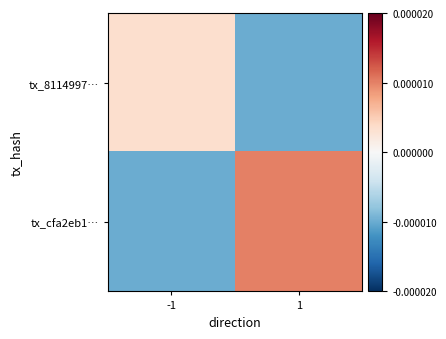

At which category is the sum across all series the highest?

1